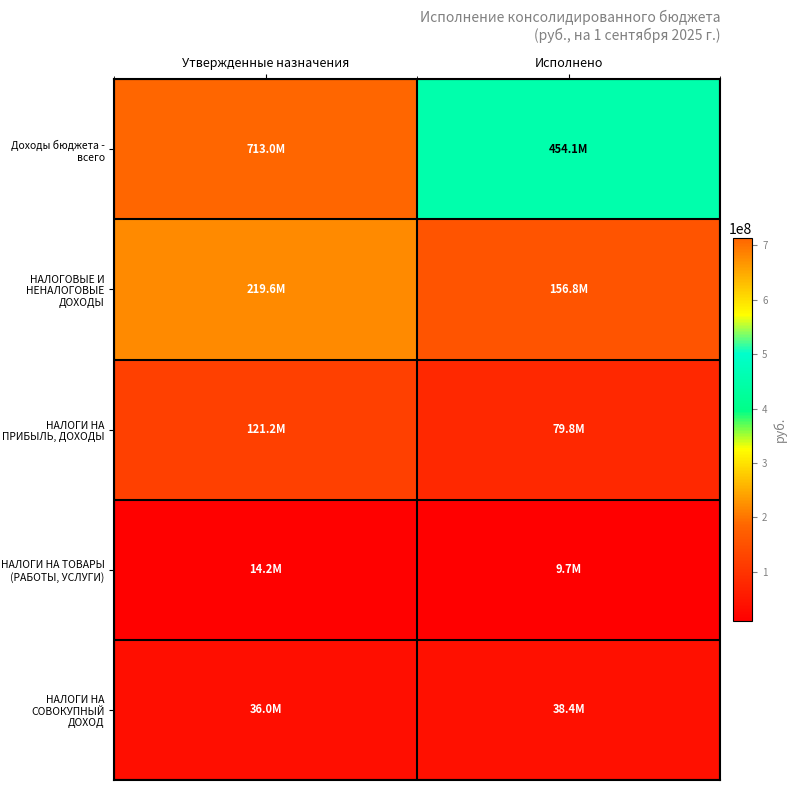

Which series has the widest spread of values?

Доходы бюджета - всего